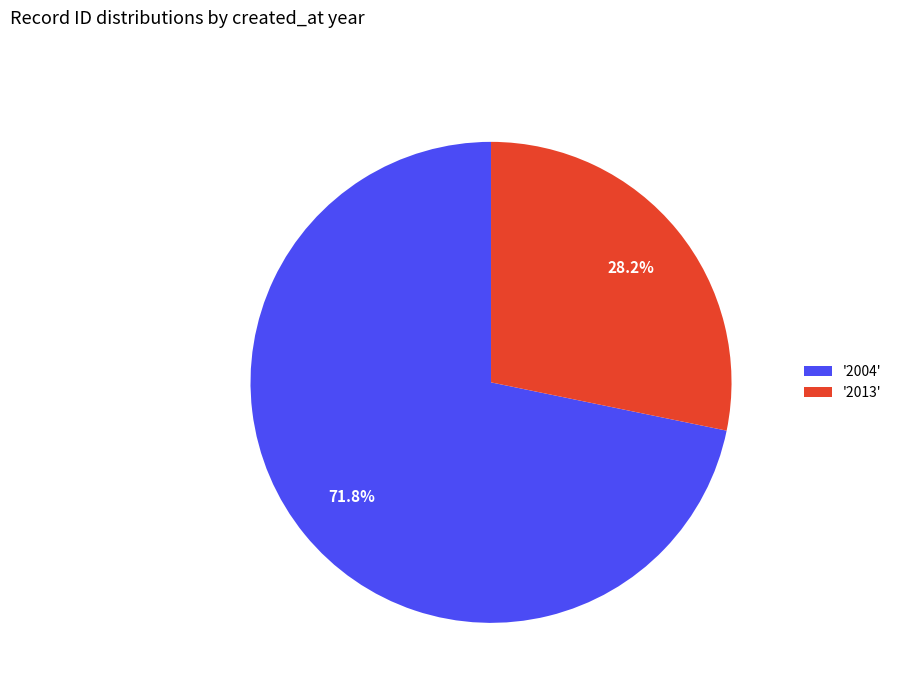

To the nearest percent, what is the difference between the largest and smallest slice percentages?

44%